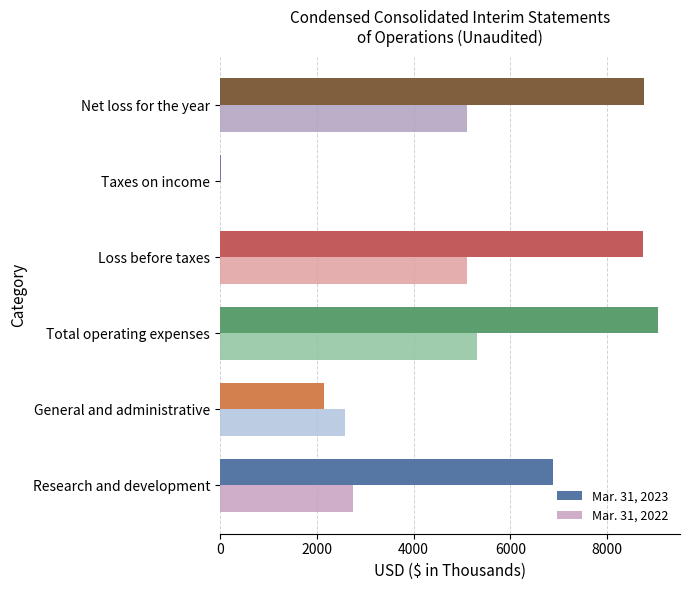

How many series are shown in this chart?

2